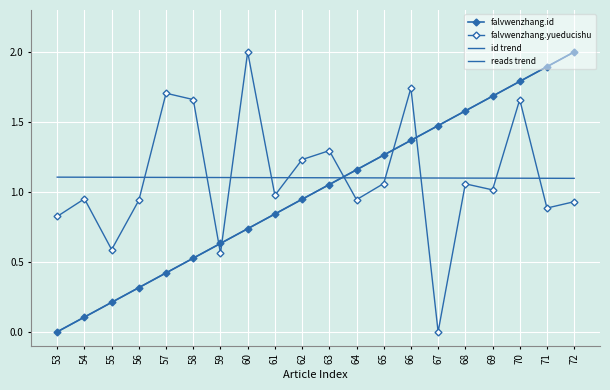

Where does the falvwenzhang.id series first go above 1?

63